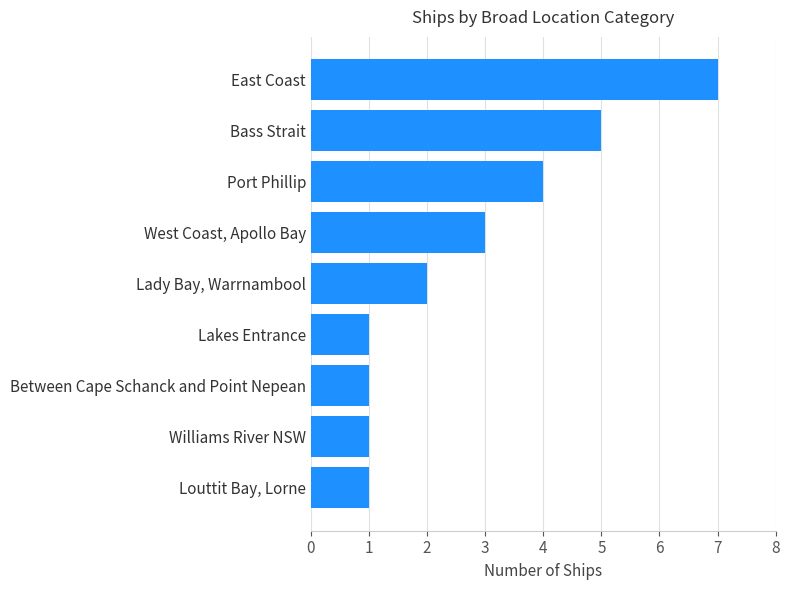

Count the number of data series in this chart.

1